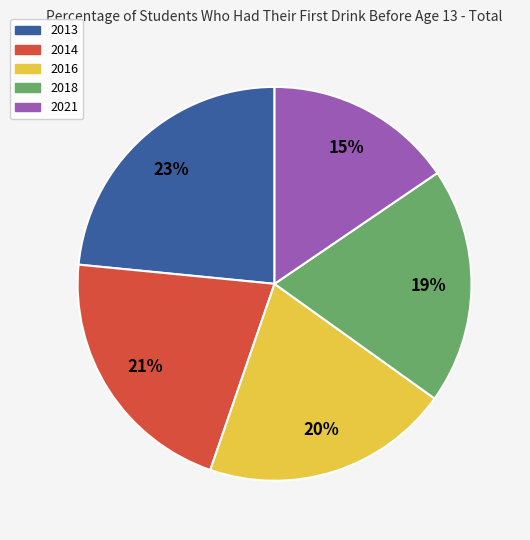

What percentage is the 2014 slice, to the nearest percent?

21%